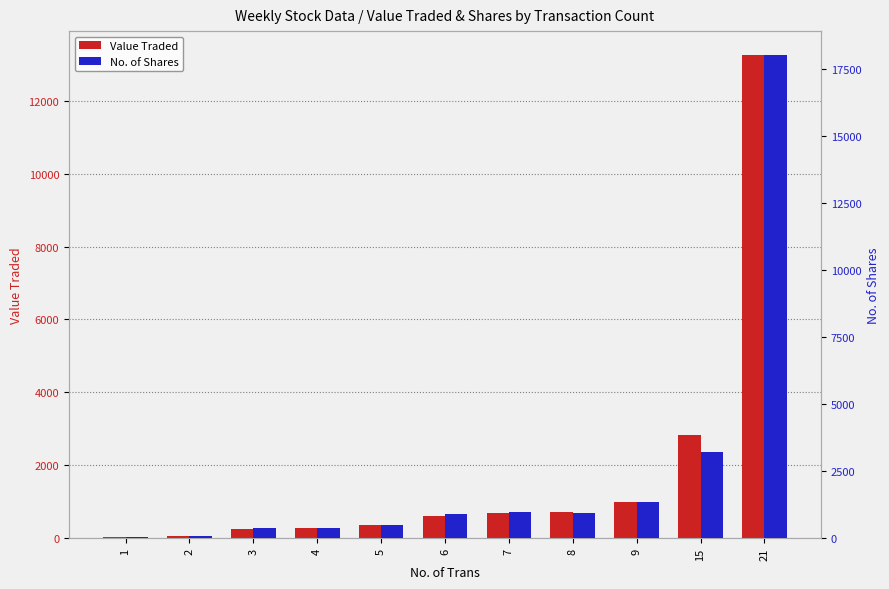

Reading left to right, extract all data points from this chart.

Value Traded: 1=49	2=68	3=263	4=285	5=375	6=625	7=694	8=710	9=997	15=2844	21=13243
No. of Shares: 1=68	2=100	3=375	4=370	5=500	6=893	7=995	8=957	9=1347	15=3231	21=17995